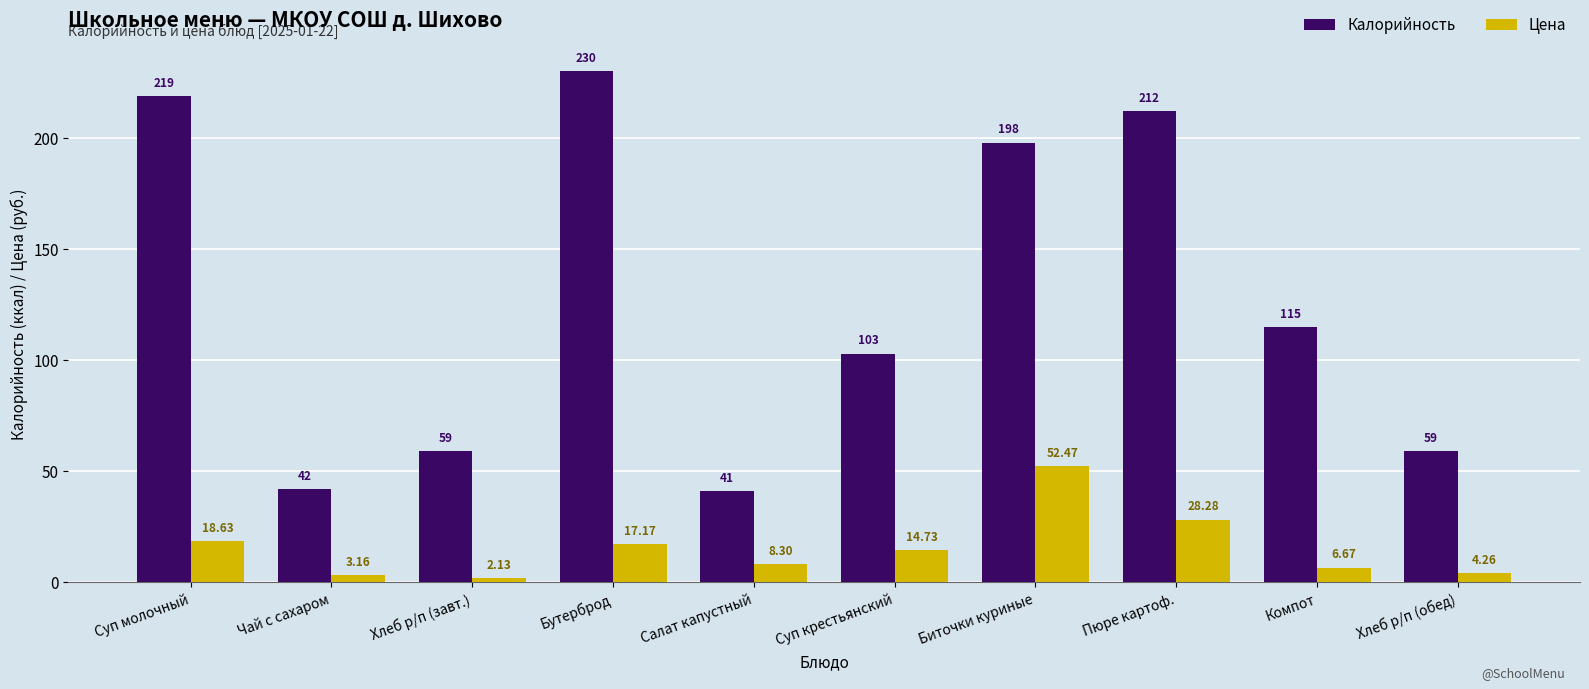

What is the total value across all series at Хлеб р/п (обед)?

63.3